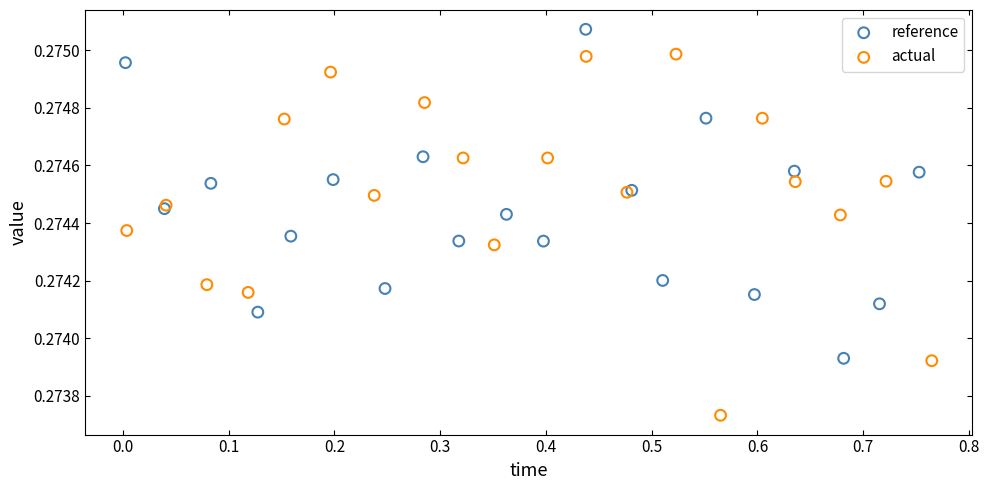

Which series reaches the maximum Y coordinate?

reference